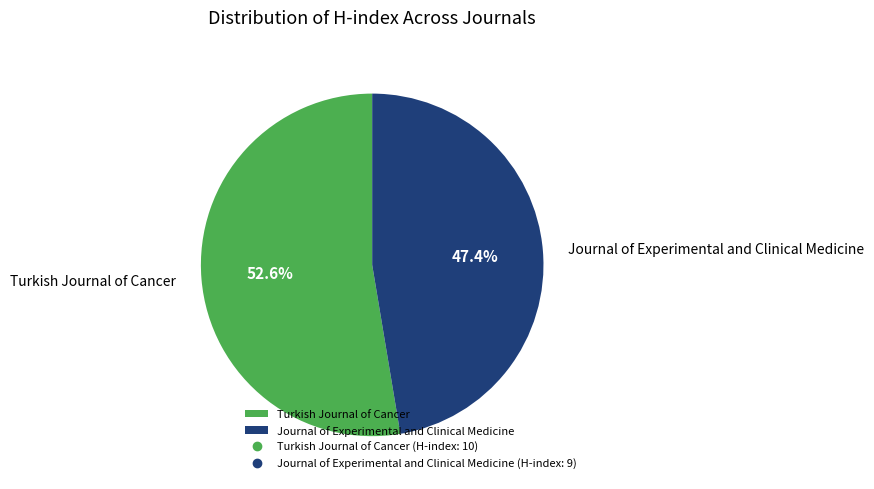

Between Turkish Journal of Cancer and Journal of Experimental and Clinical Medicine, which is larger?

Turkish Journal of Cancer